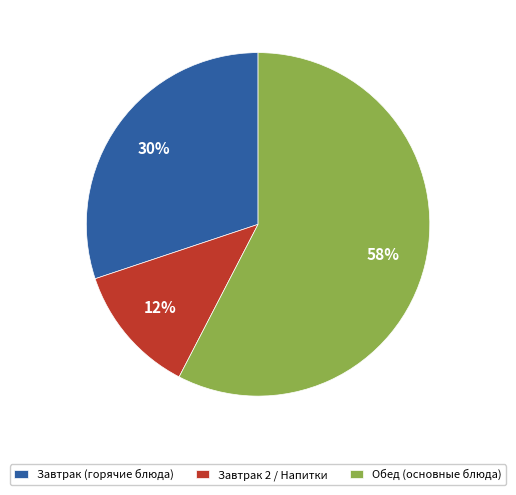

Is Обед (основные блюда) the majority of the pie?

Yes